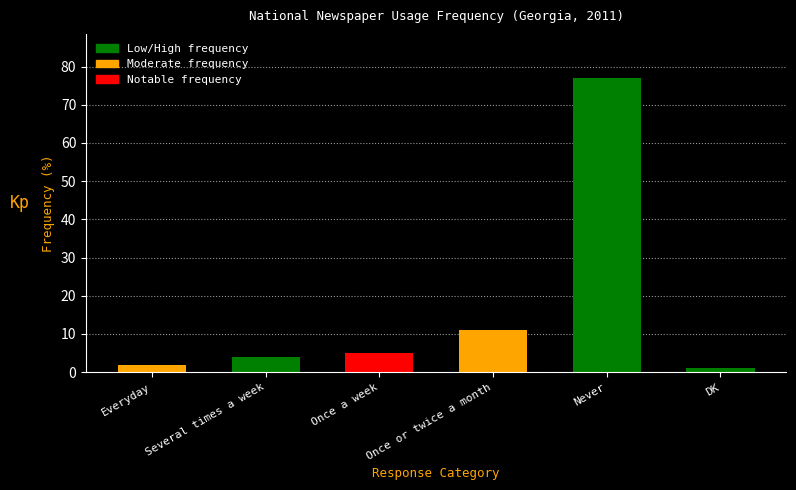

What position from the left is Several times a week?

2